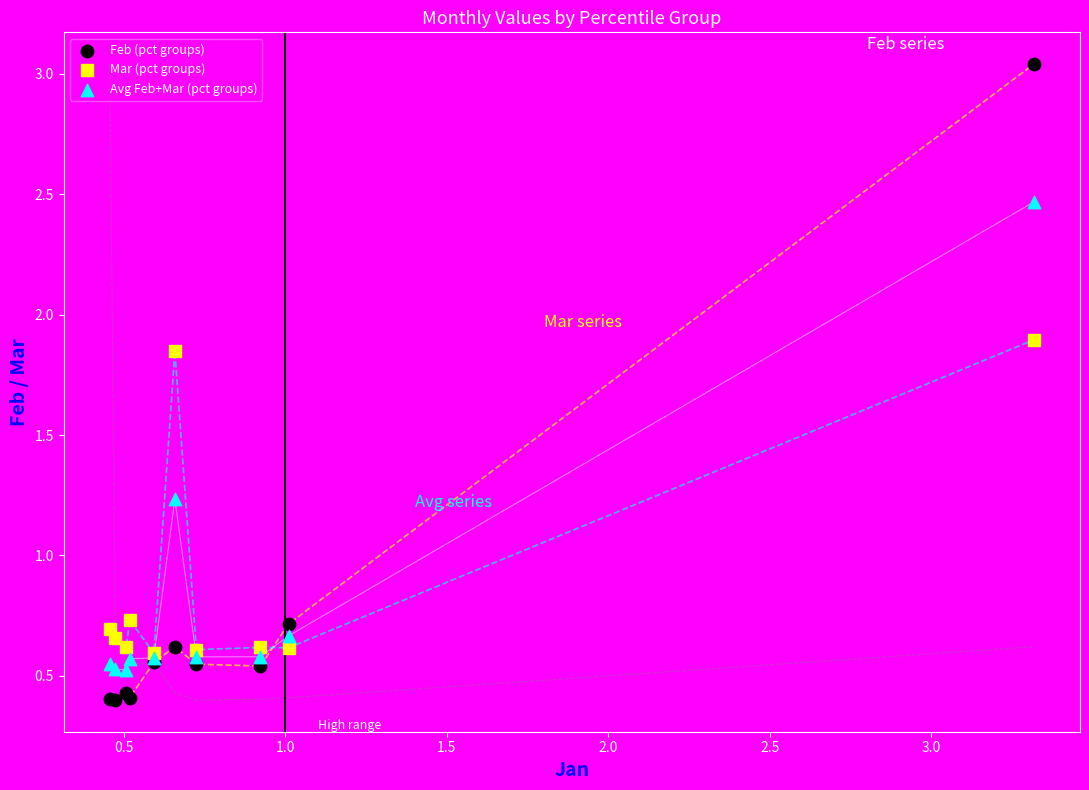

Which series contains the lowest Y value?

Feb (pct groups)